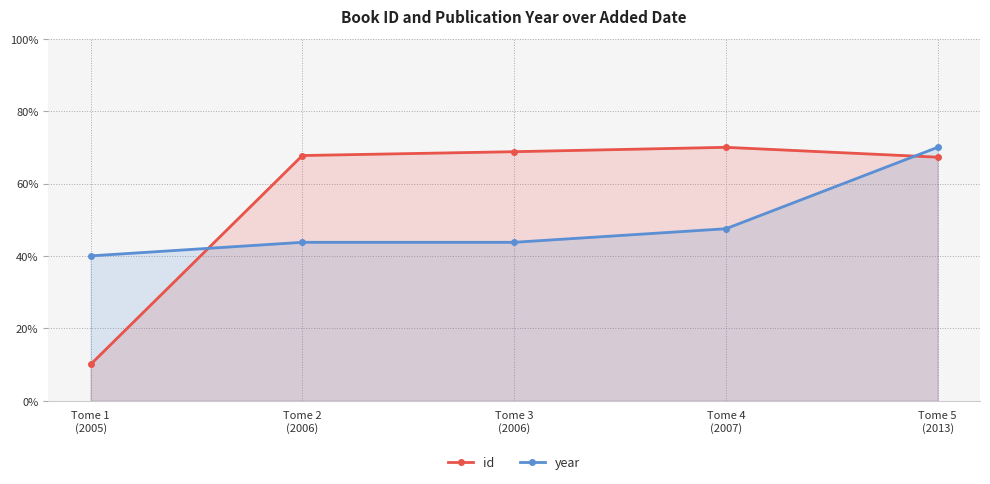

What are all the series names shown in the legend?

id, year